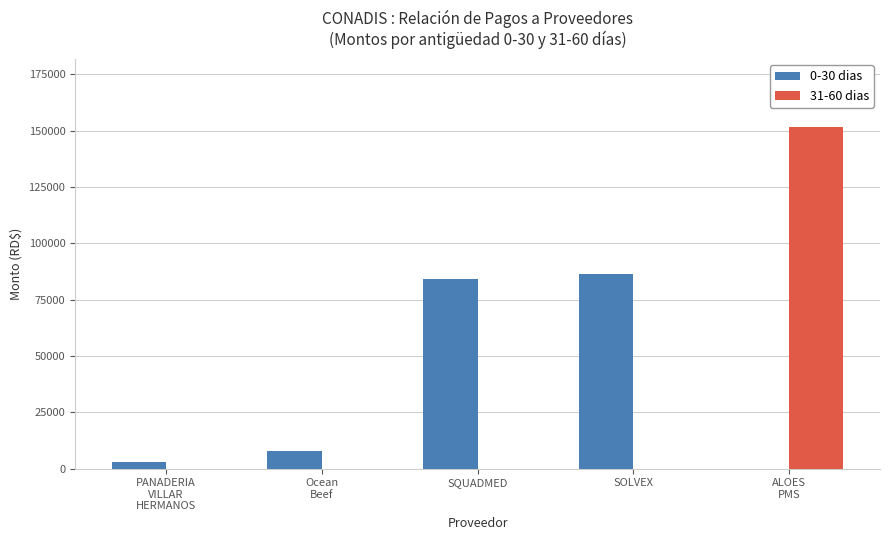

What is the sum of all 31-60 dias values?

151390.4